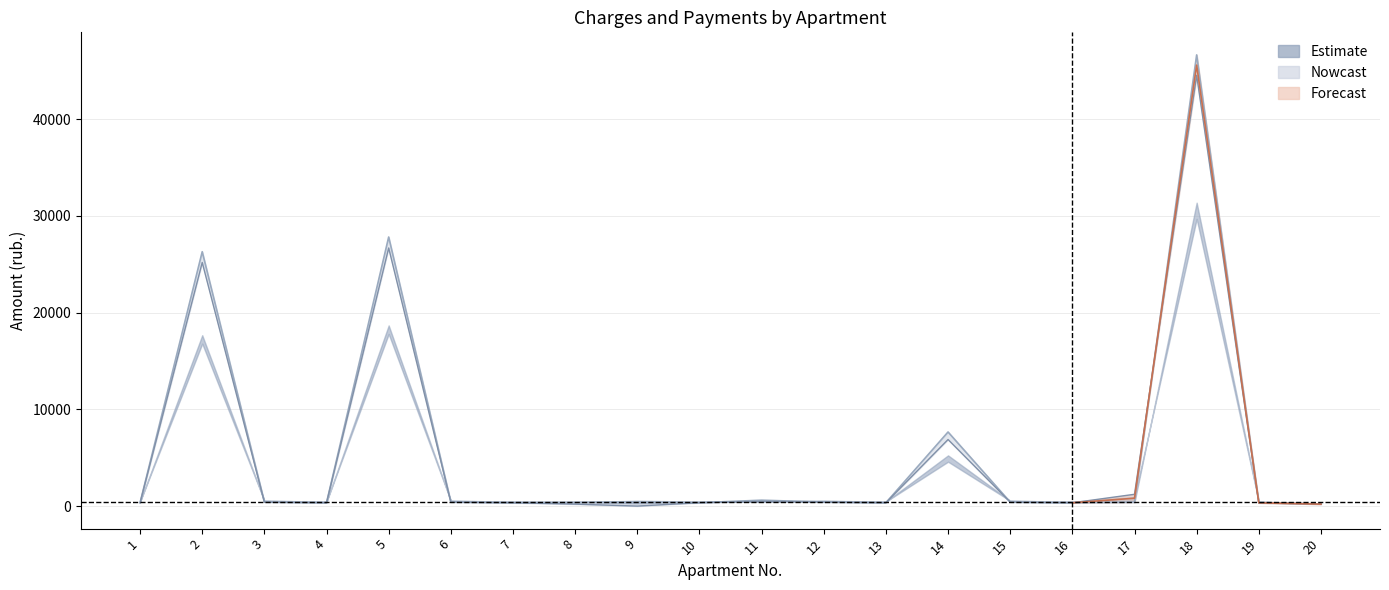

Reading right to left, what are all the values shown in this chart?

задолженность: 20=200.5	19=336.9	18=44528.8	17=1217.5	16=338.3	15=412.2	14=6878.7	13=344.3	12=413.6	11=483.0	10=345.6	9=0.0	8=199.1	7=343.3	6=412.9	5=26677.8	4=344.6	3=414.9	2=25181.4	1=343.0
задолженность_пени: 20=200.5	19=336.9	18=46638.6	17=410.1	16=338.3	15=412.2	14=7658.0	13=344.3	12=413.6	11=608.6	10=345.6	9=414.2	8=398.3	7=343.3	6=412.9	5=27813.7	4=344.3	3=414.9	2=26292.8	1=343.7